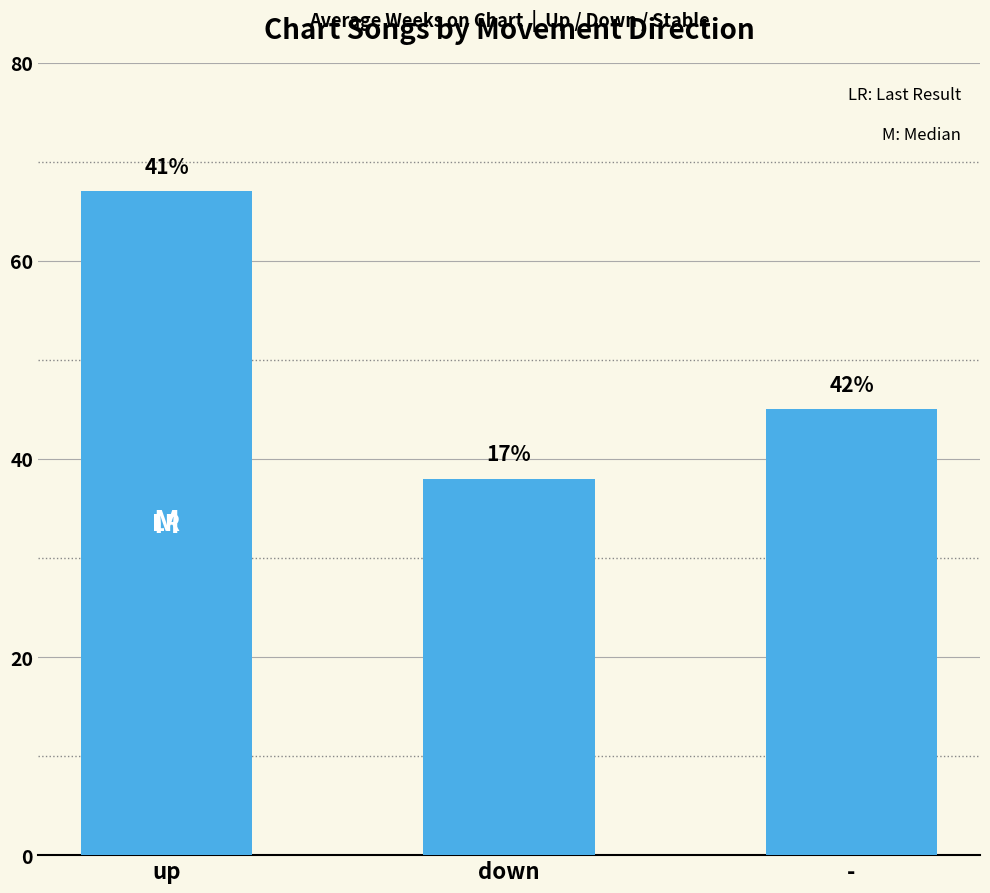

What is the minimum value shown in the chart?

38